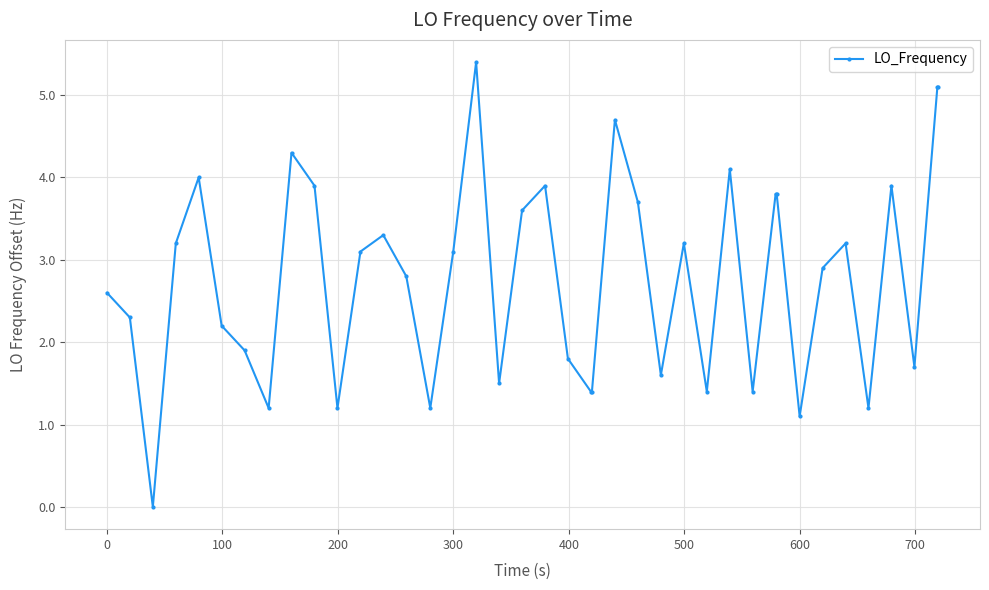

What is the value of the 17th point from the left?

5.4